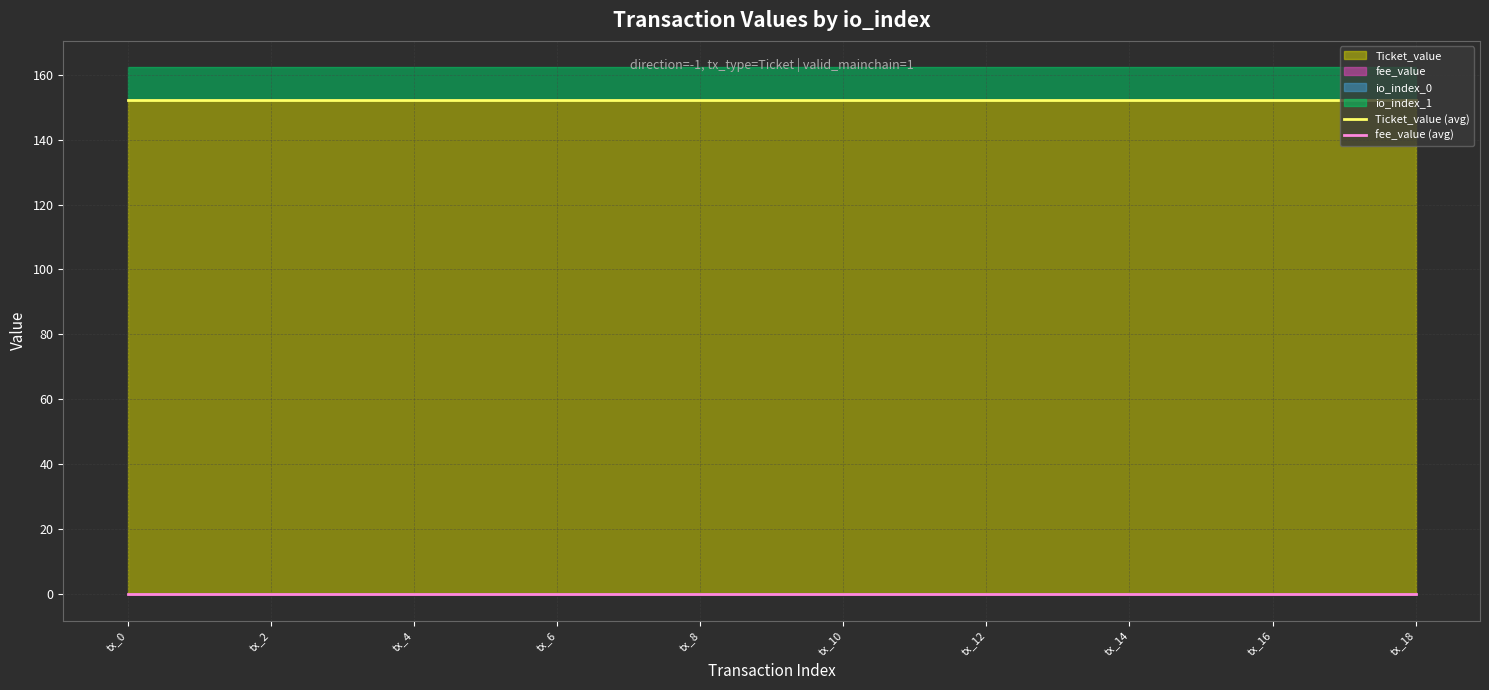

True or false: fee_value (avg) and Ticket_value (avg) cross at least once.

False